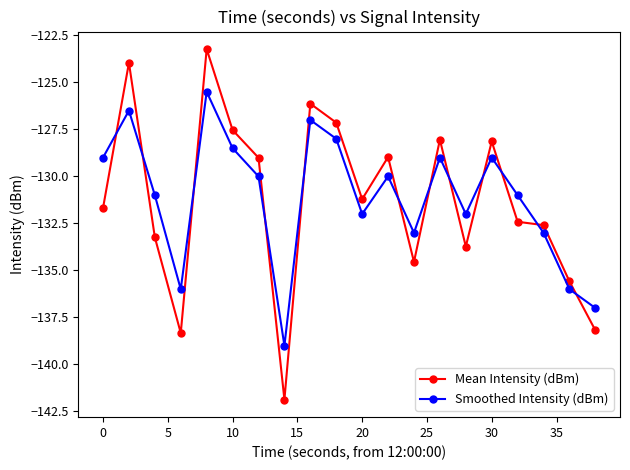

What is the difference between the maximum and minimum values in the Mean Intensity (dBm) series?

18.6